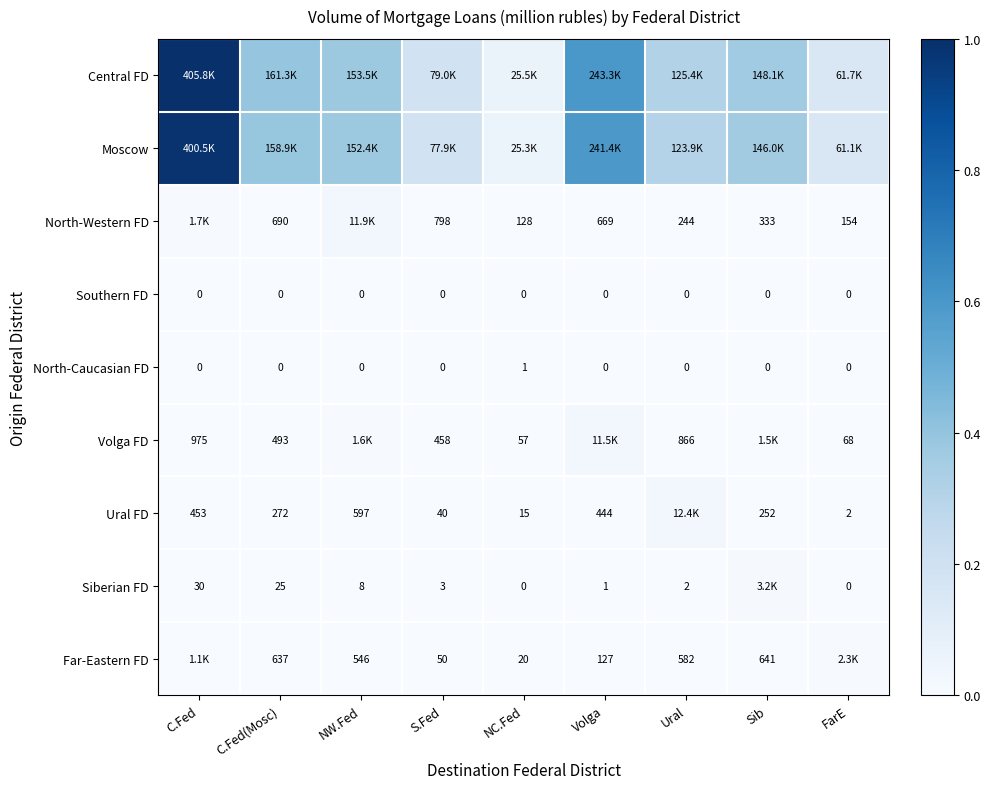

How many values in the Siberian FD series exceed 0?

7